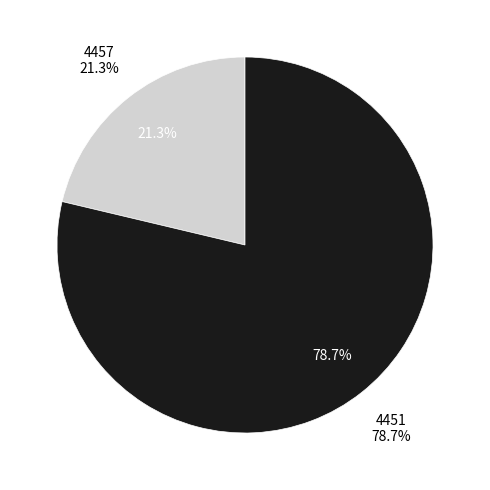

Do 4457 and 4451 together represent more than half of the pie?

Yes